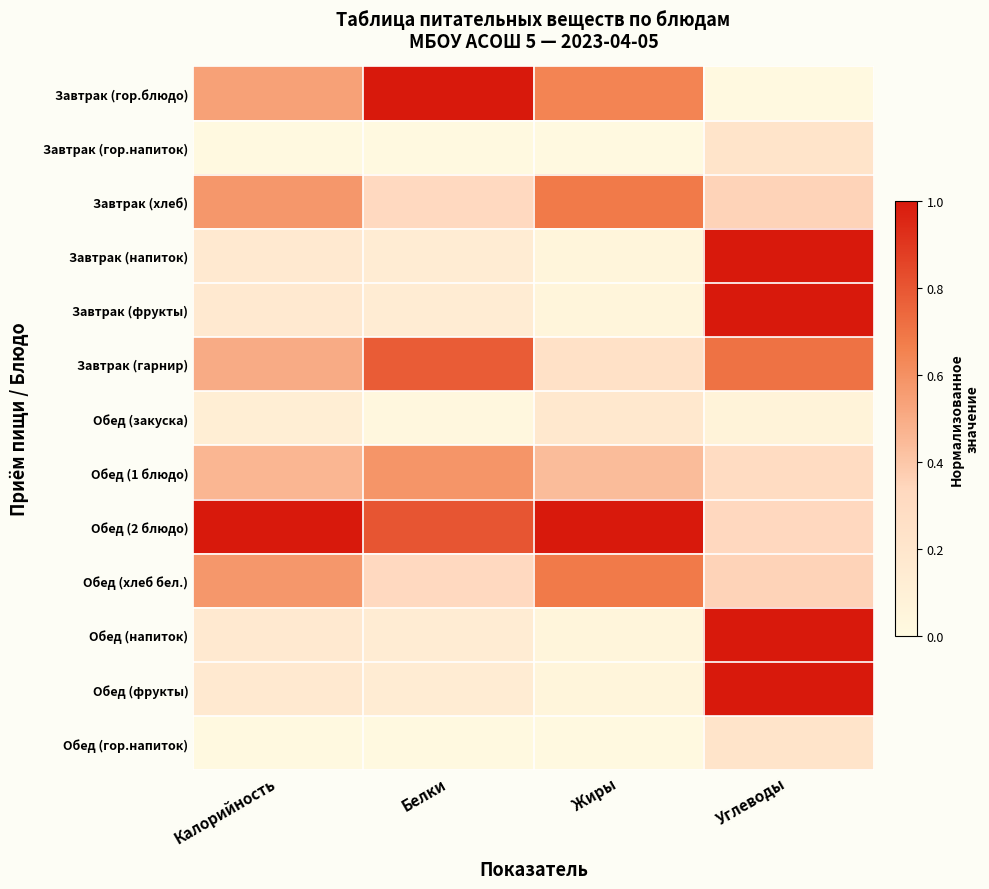

Which series has the widest spread of values?

Завтрак (гор.блюдо)